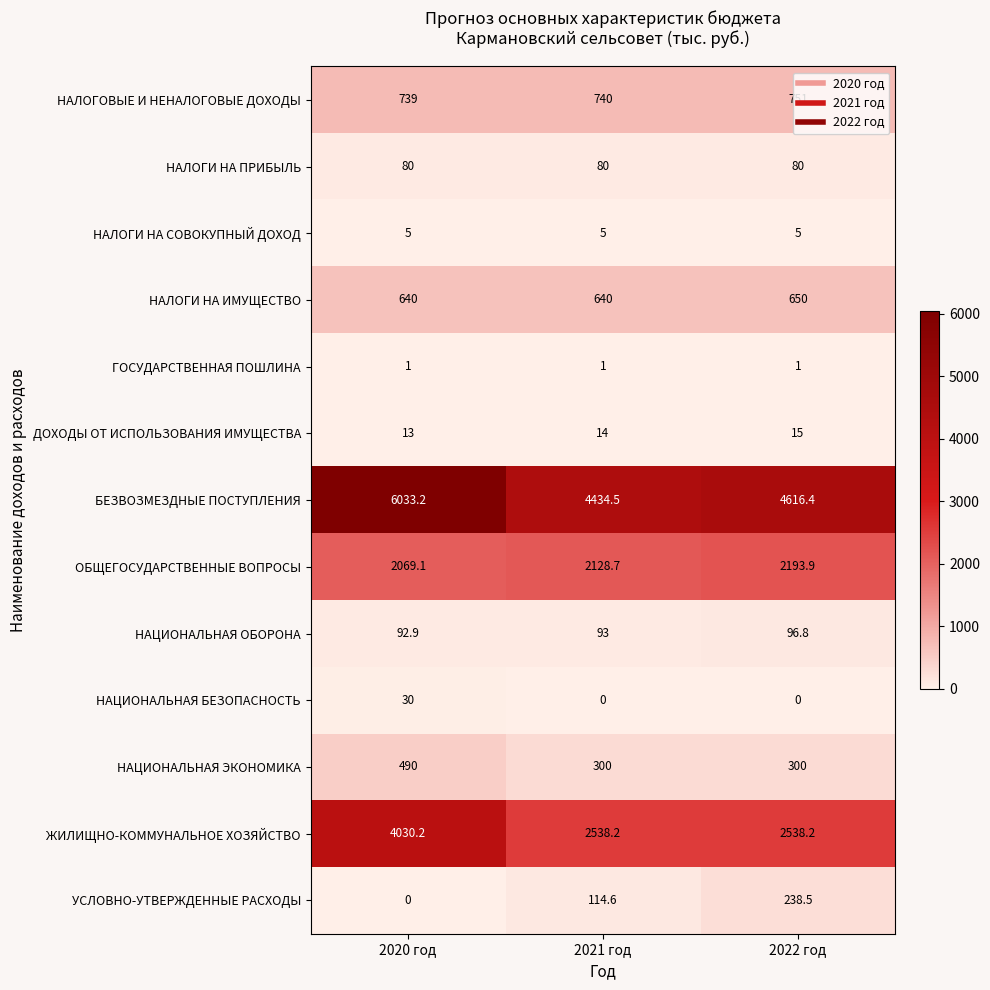

Which category has the highest value across all series?

2020 год